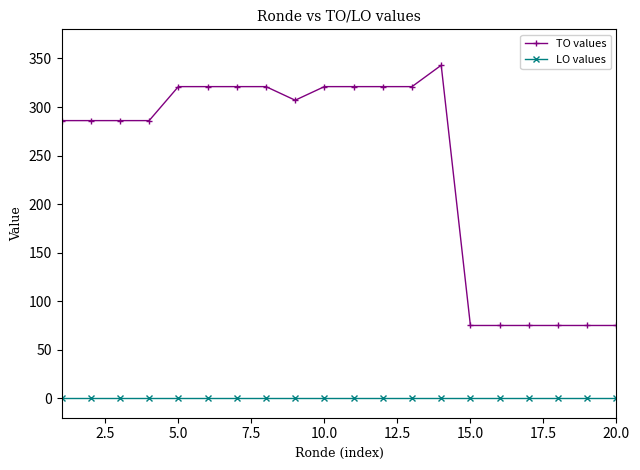

Rank the series by their maximum value, from lowest to highest.

LO values, TO values